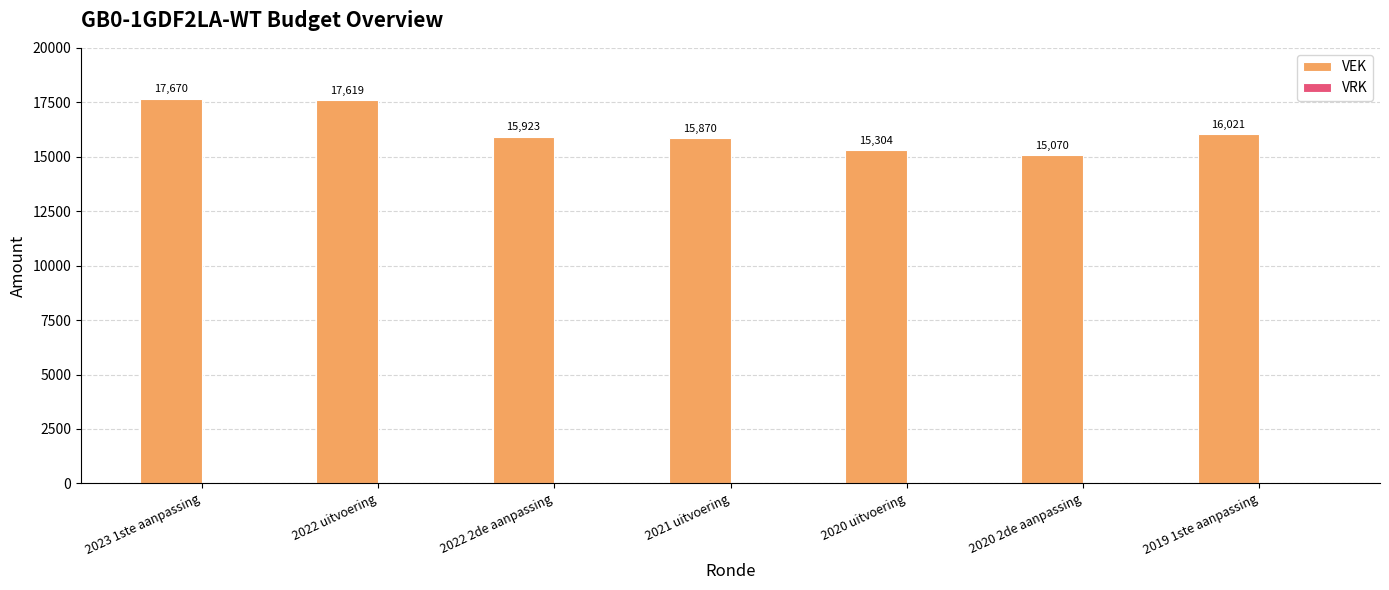

What is the label of the 7th bar from the right?

2023 1ste aanpassing